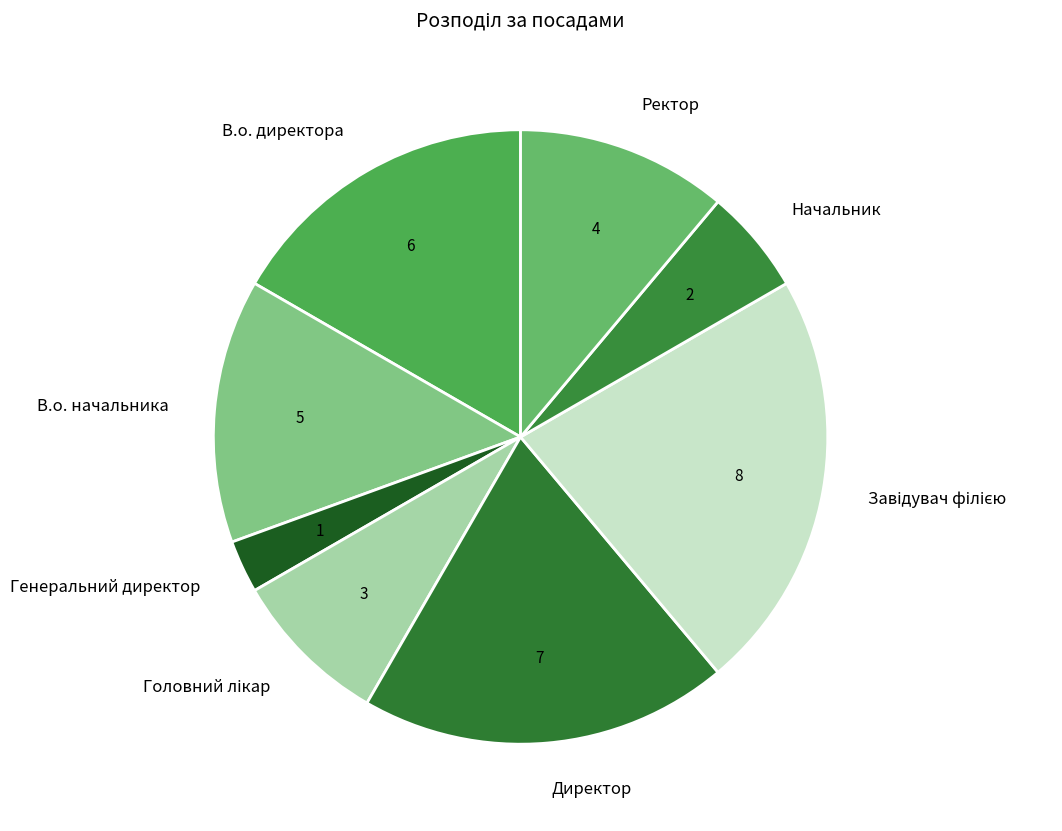

What is the ratio of the value at Ректор to the value at В.о. начальника?

0.8